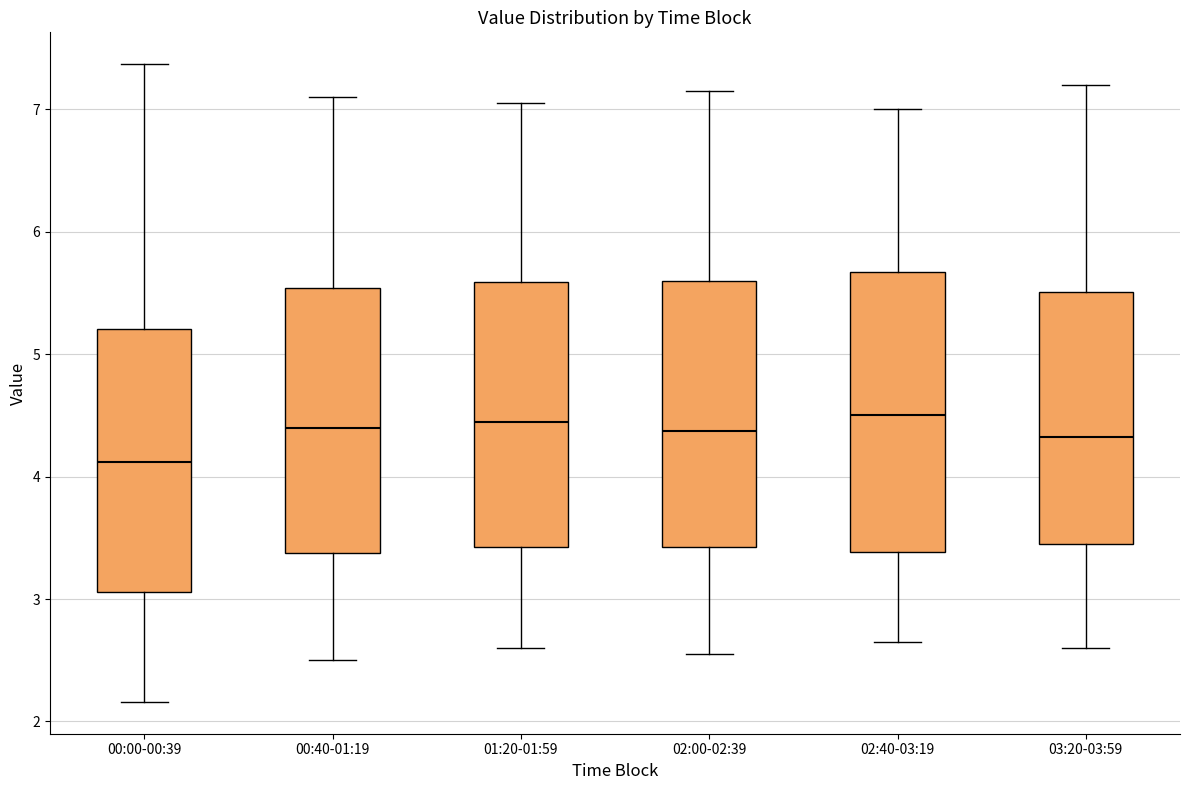

Where does the upper whisker of the box for 00:40-01:19 end on the y-axis? The values are not printed on the chart, so give them approximately, as read against the axis.

7.1